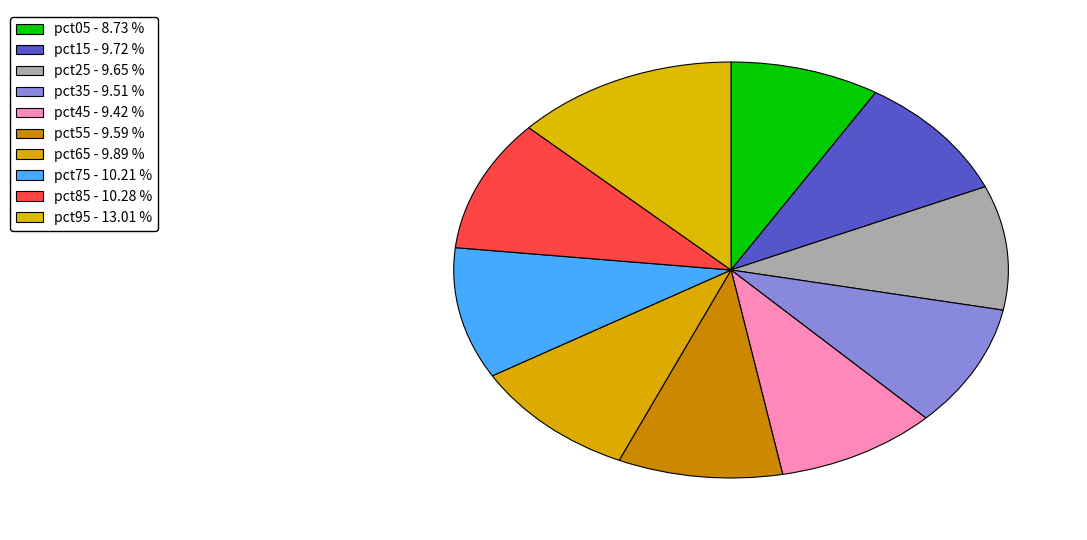

To the nearest percent, what is the combined percentage of pct15 and pct75?

20%